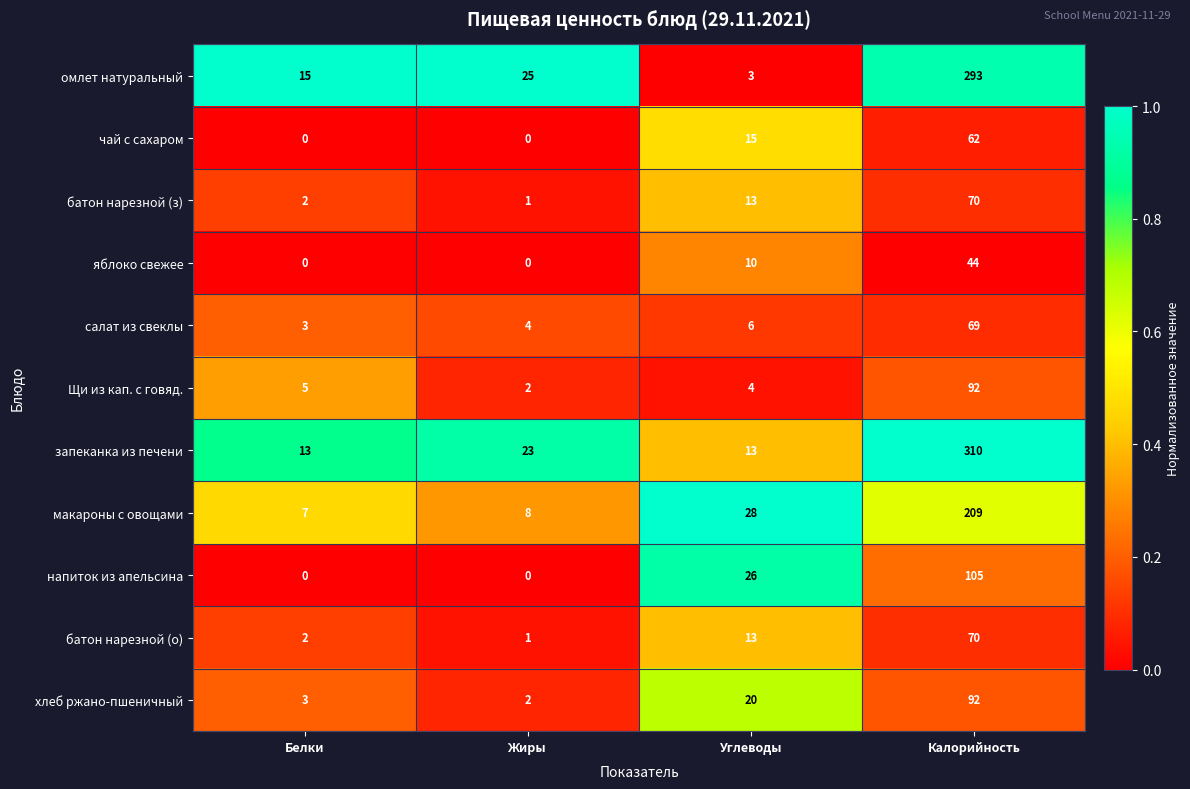

Is it true that запеканка из печени equals 23 at Жиры?

True